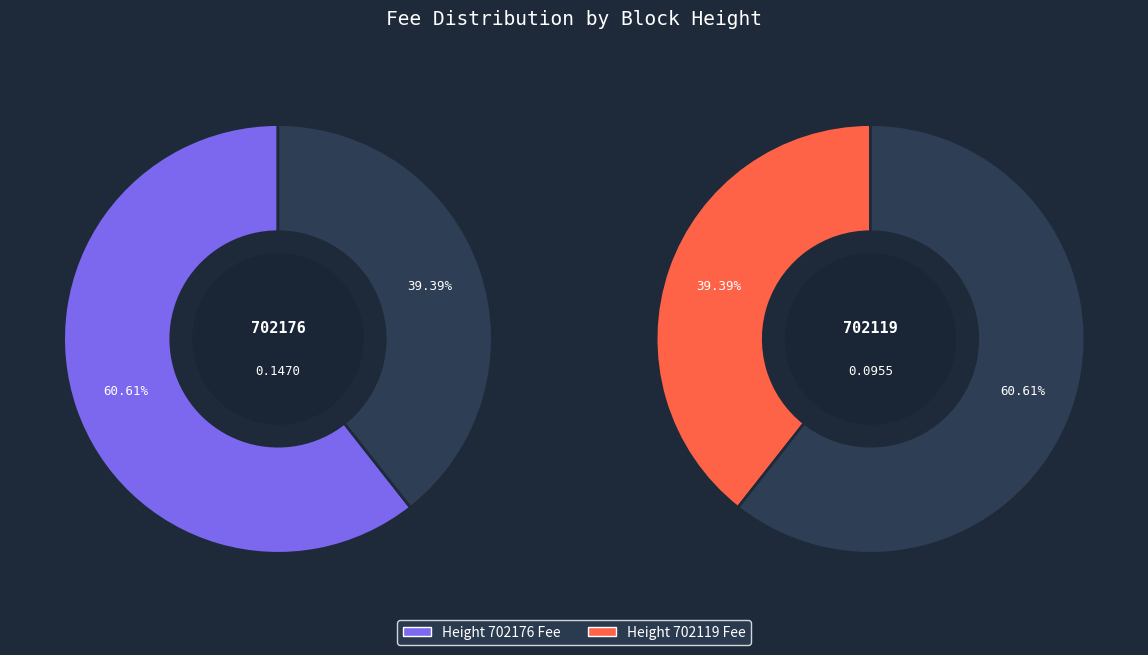

Combined, what portion of the pie is 702176 and 702119?

100.0%